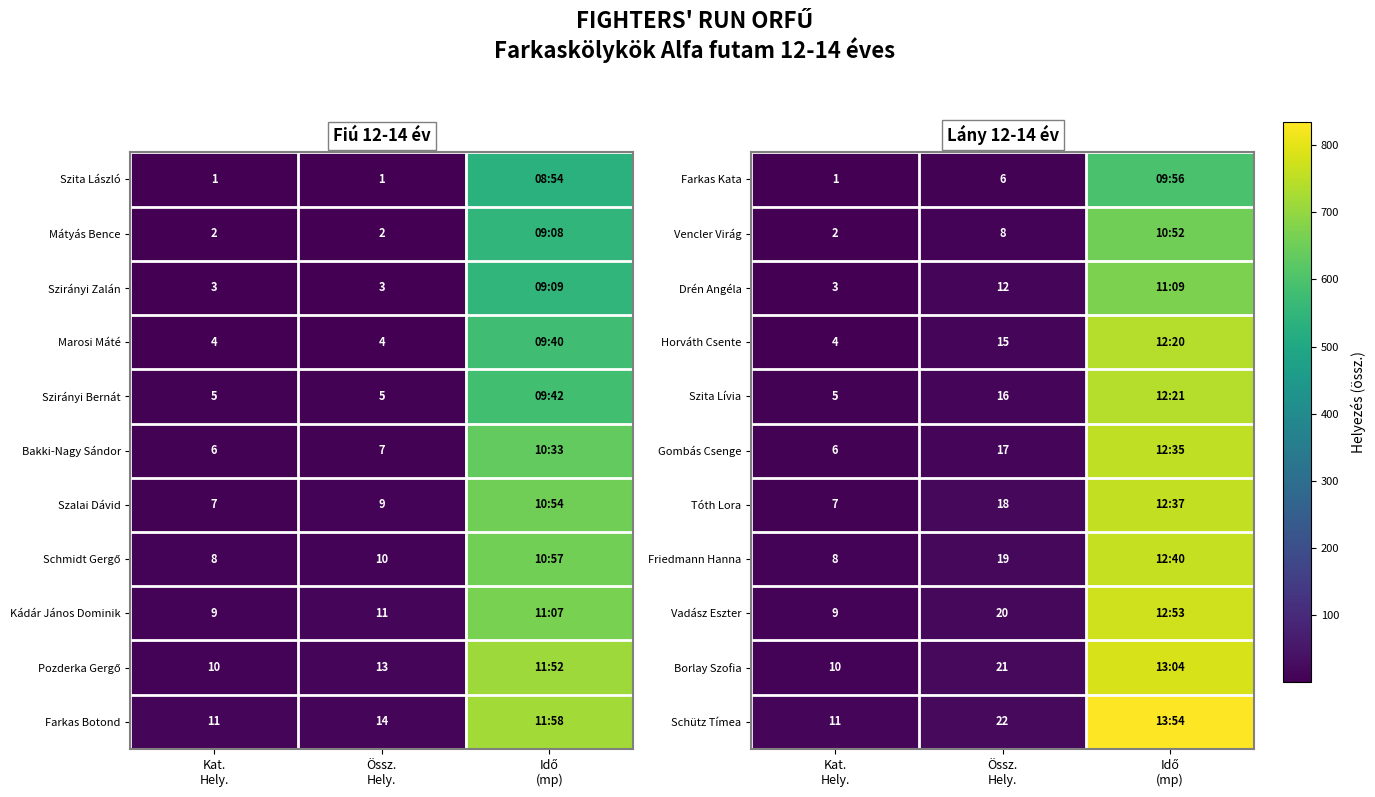

The value of Vadász Eszter at Össz. Hely. is 20. True or false?

True